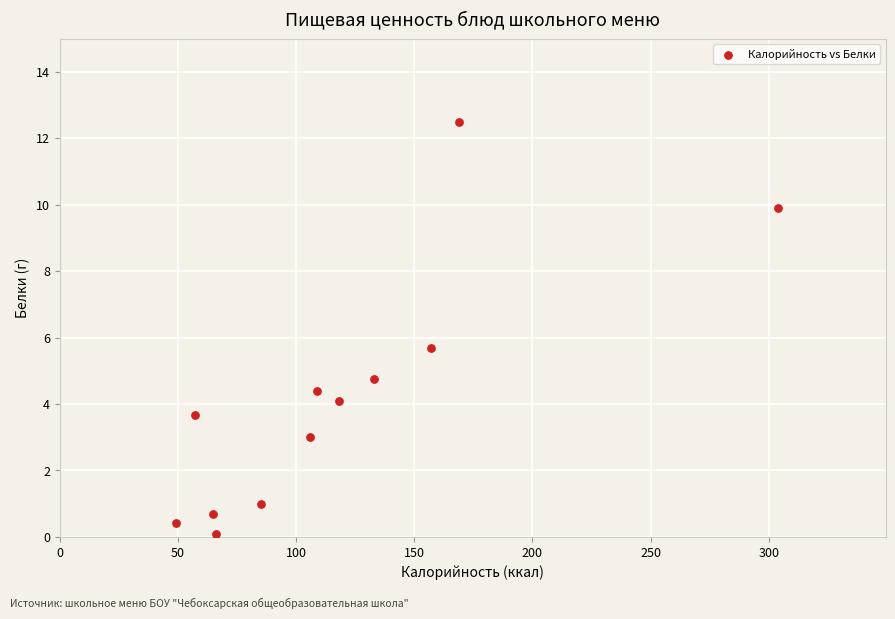

What is the average Y value?

4.2